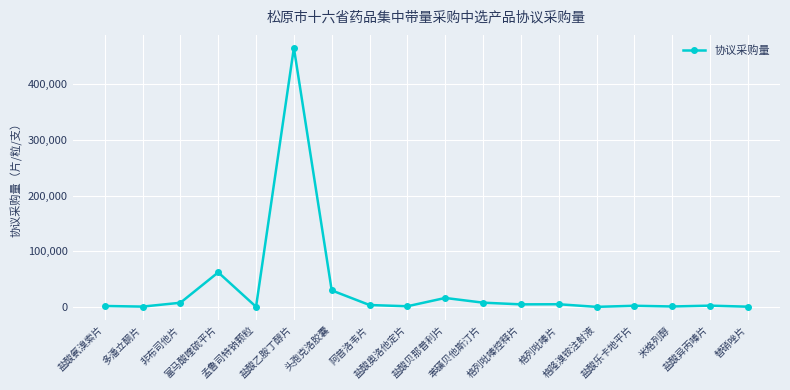

At which label does the data first exceed 3600?

非布司他片